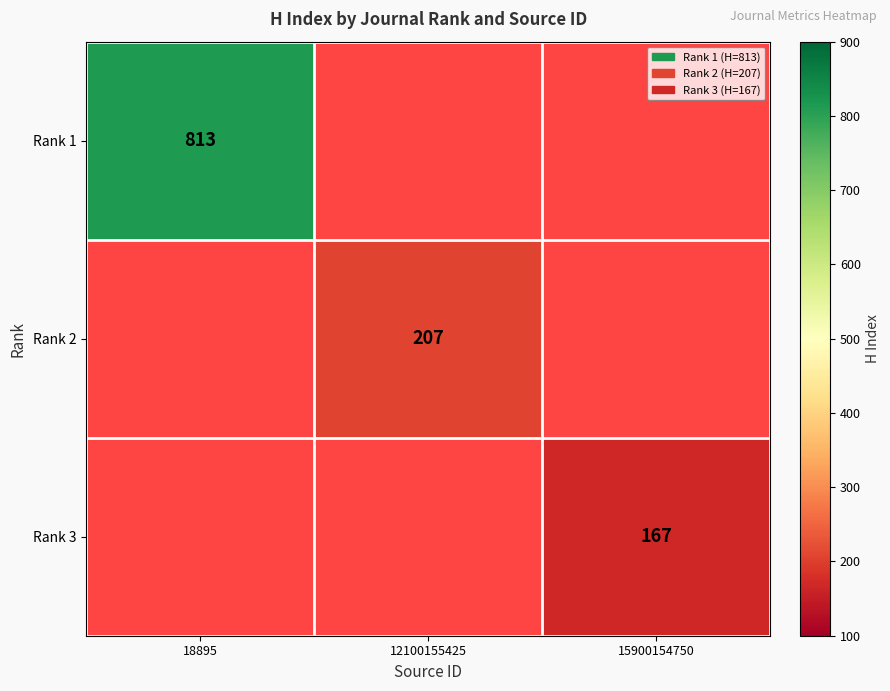

Is it true that Rank 1 equals 504 at 18895?

False